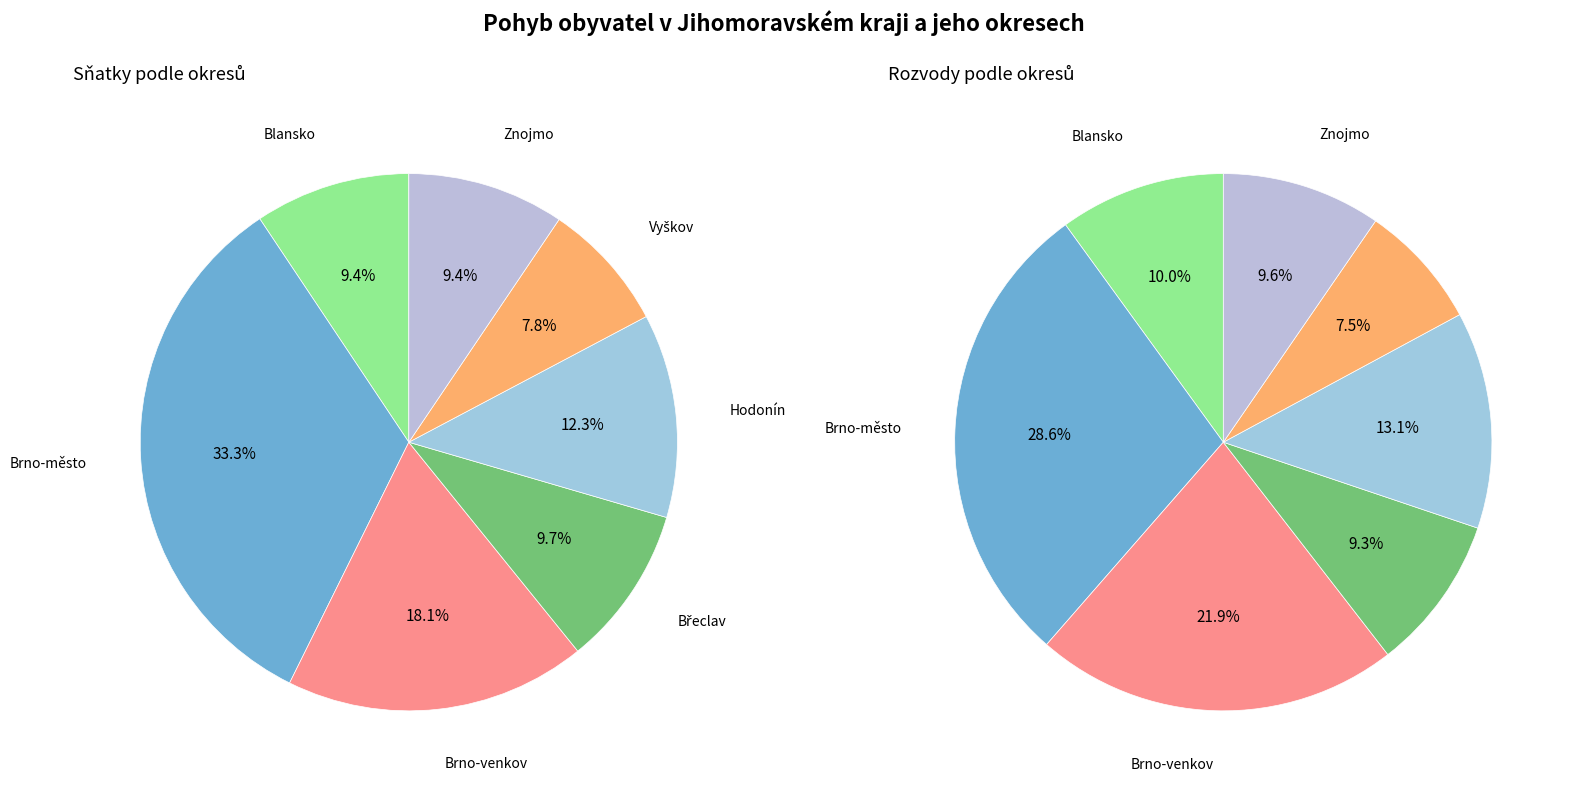

Which category has the biggest portion of the pie?

Brno-město